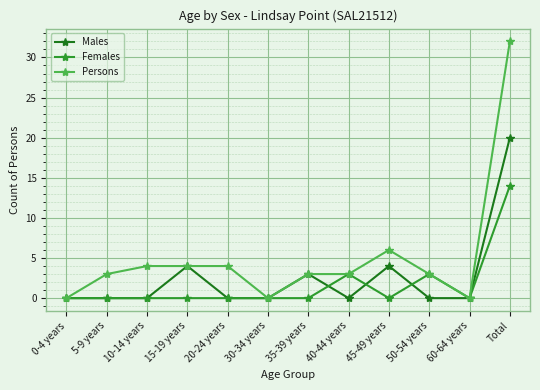

True or false: Persons has more than 0 points higher than both neighbors.

True